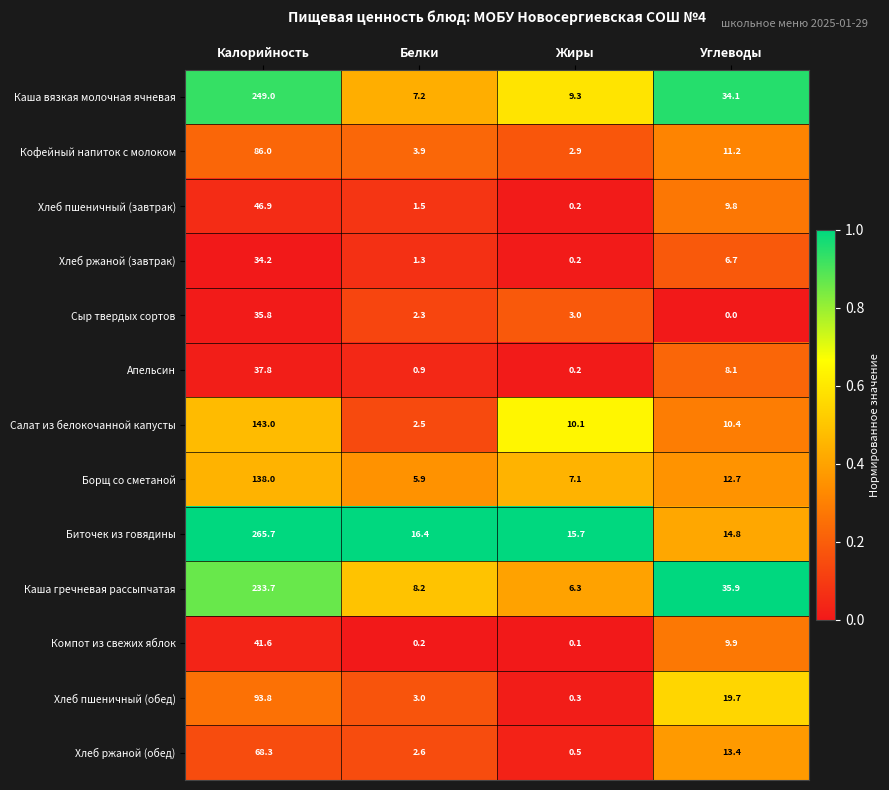

What is the difference between the highest and lowest values at Калорийность?

231.5